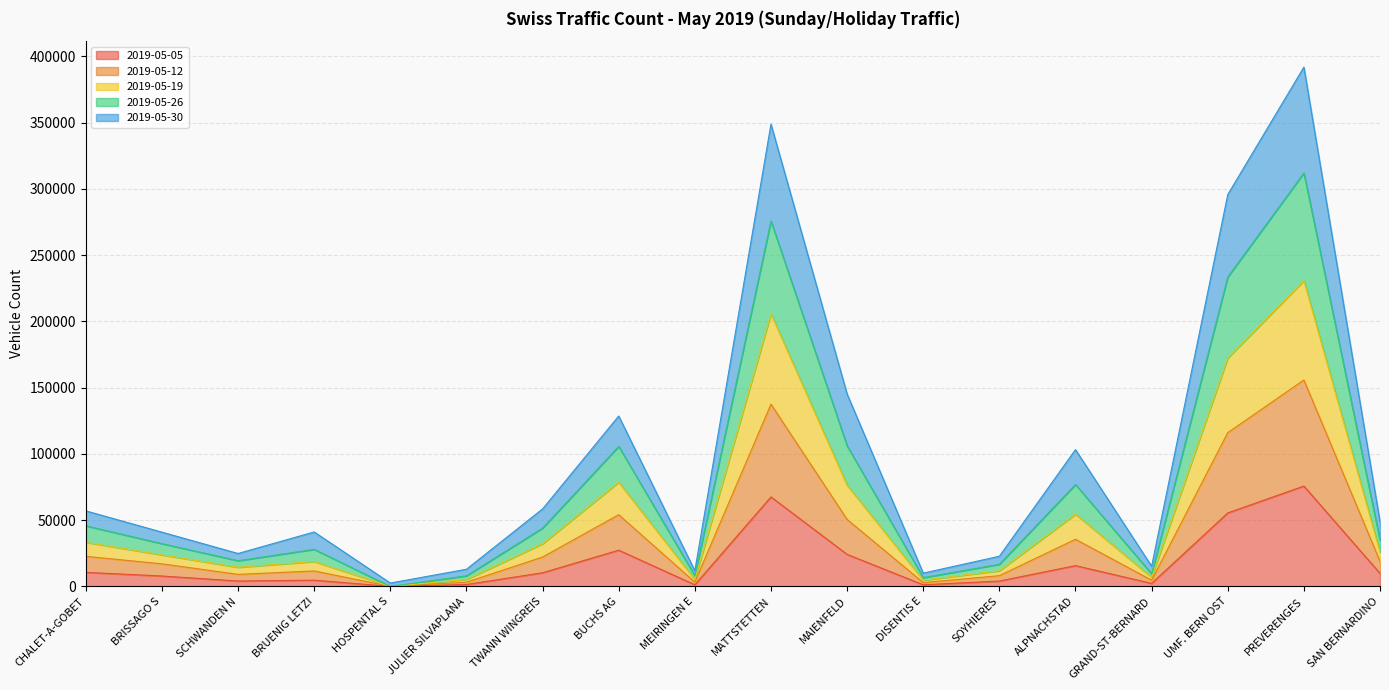

The value of 2019-05-05 at PREVERENGES is 112457. True or false?

False